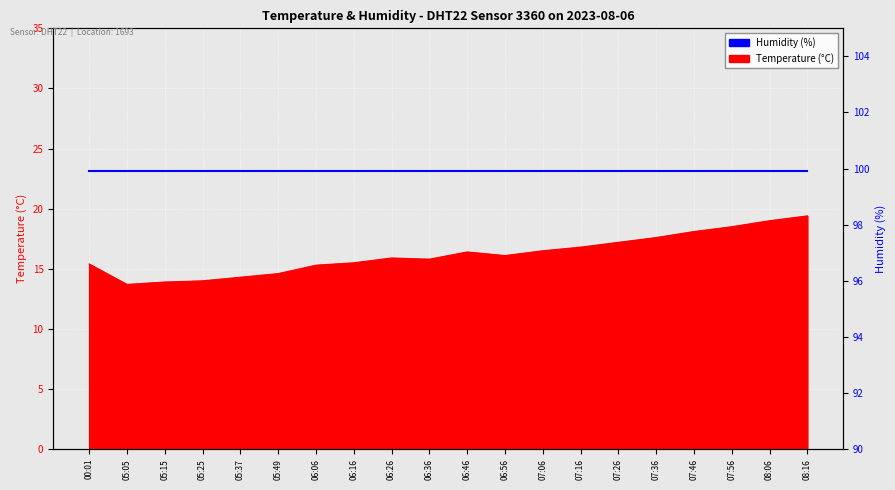

Where is the data nearest to the value 16?

06:26